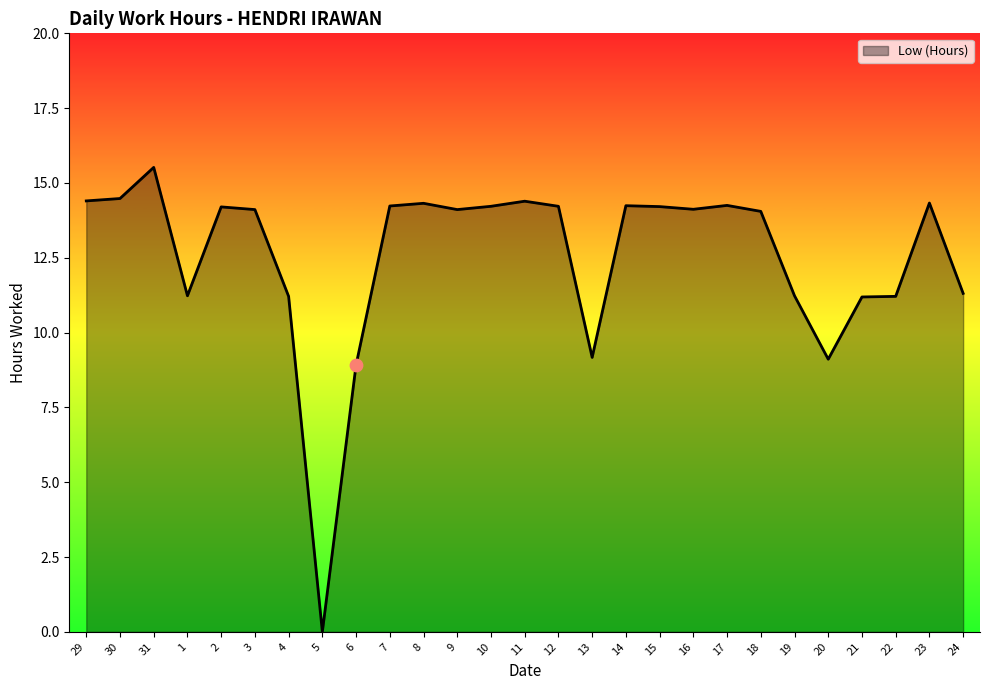

Between 14 and 20, which is larger?

14